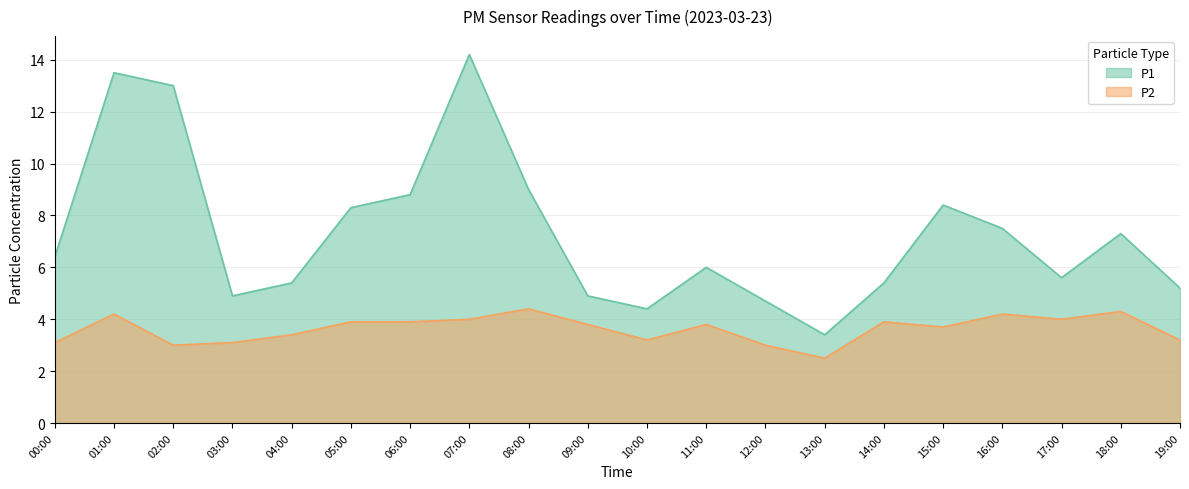

In P2, how many points are lower than both neighbors (excluding endpoints)?

5